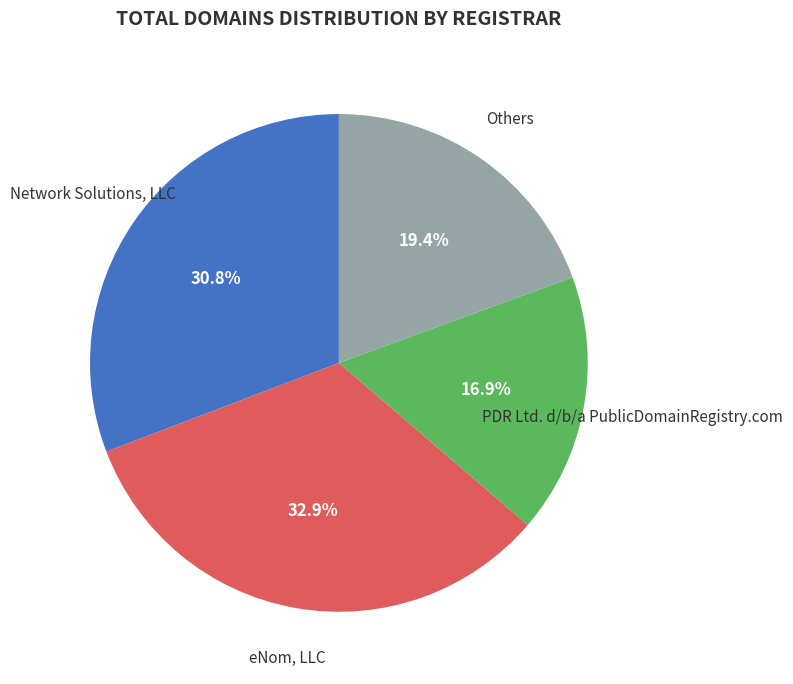

Is there any slice that represents more than half of the pie?

No